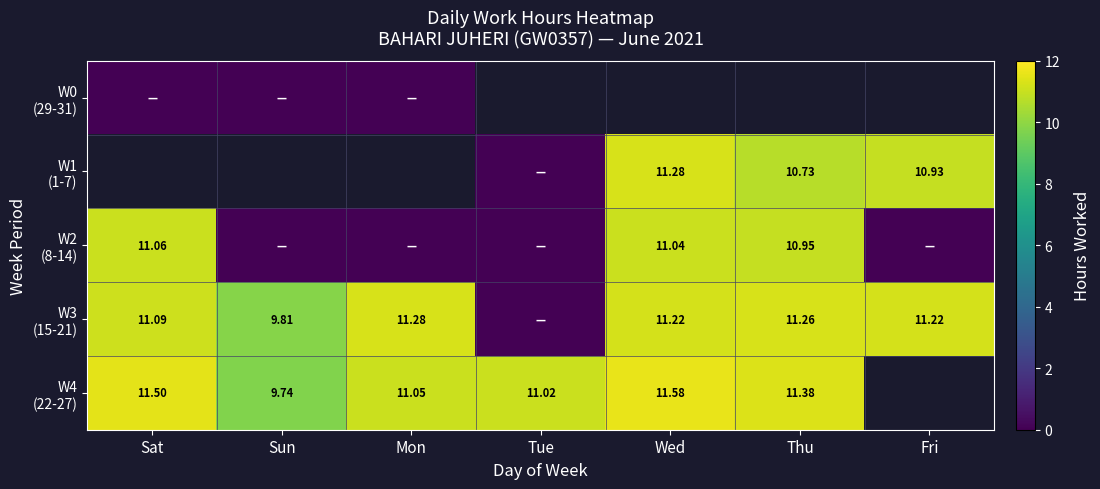

At which label is W0 (29-31) closest to 0?

Sat